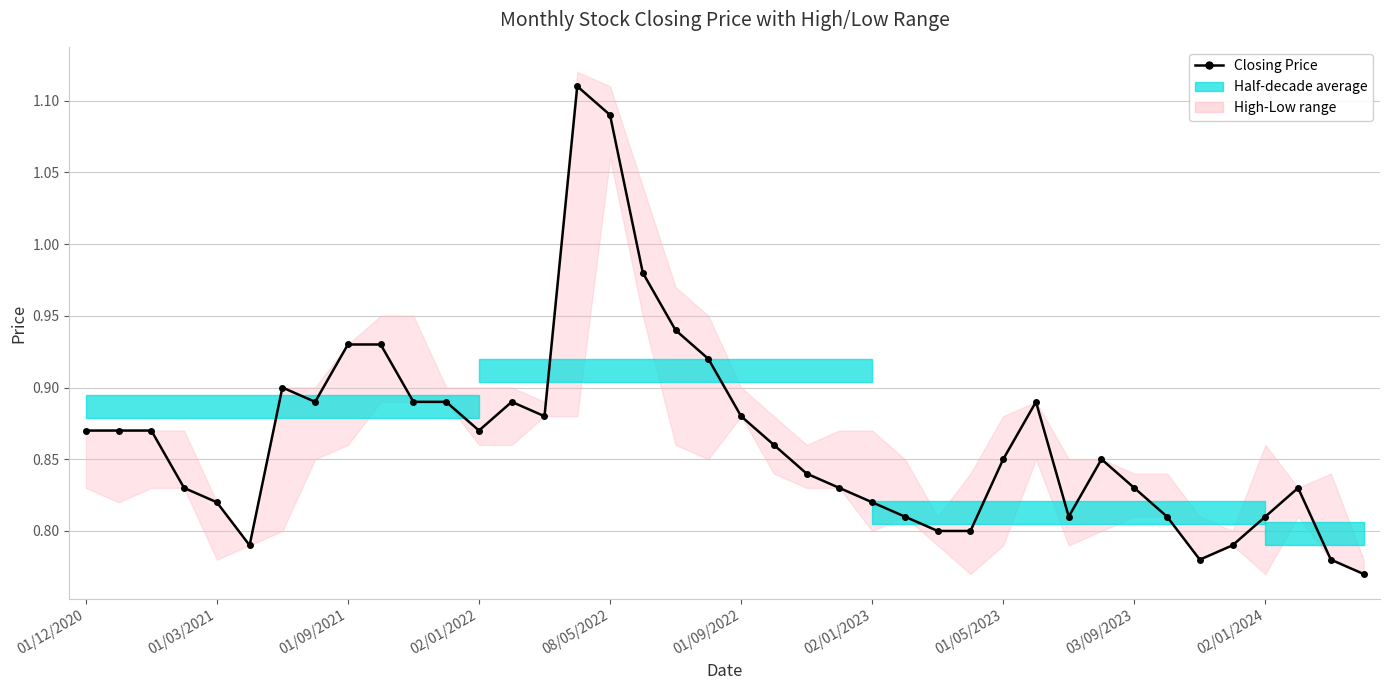

Does the chart display data point markers on the line(s)?

Yes